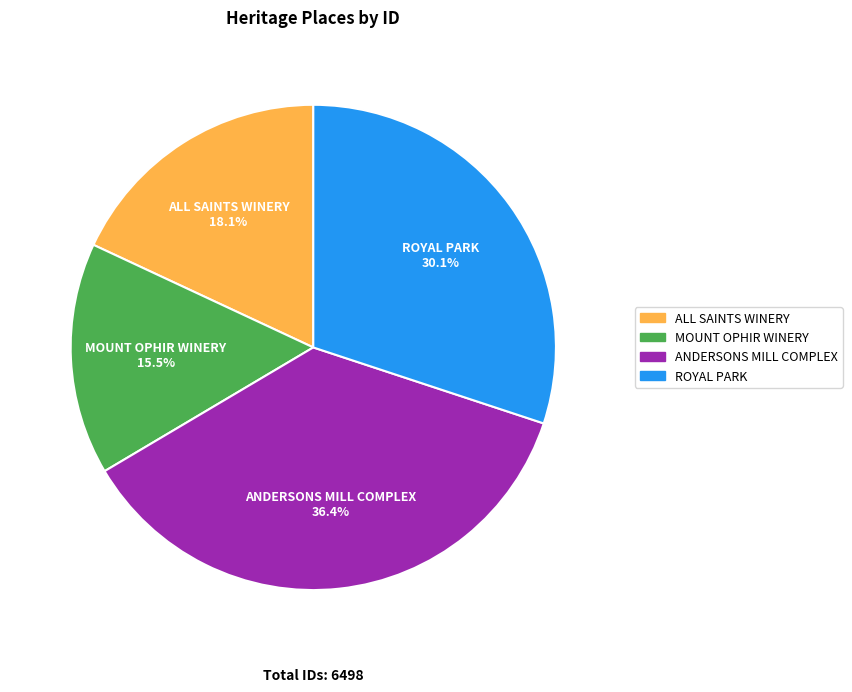

What percentage is the ROYAL PARK slice, to the nearest percent?

30%